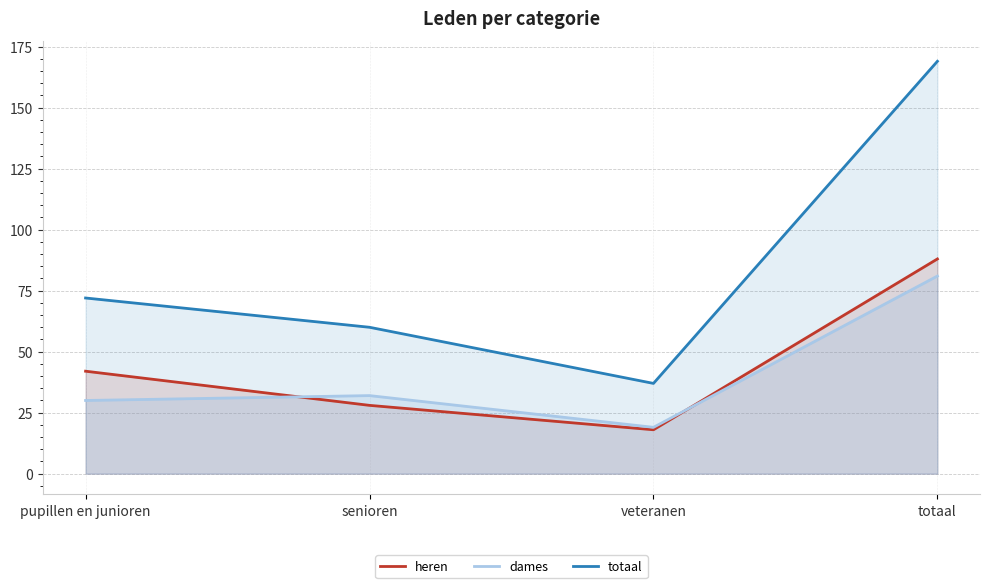

How many heren values are between 28 and 88?

3